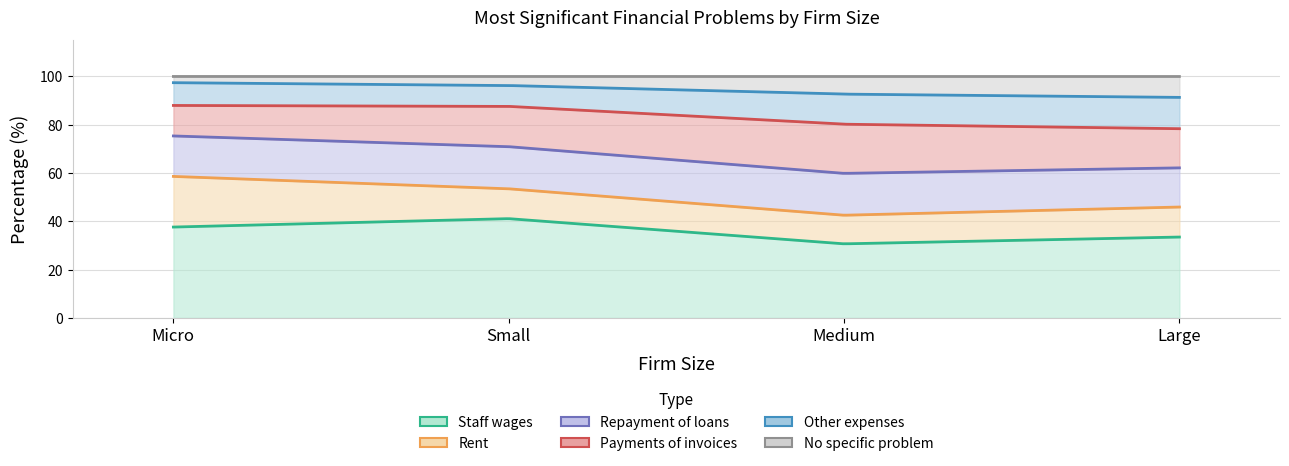

At which category is the sum across all series the highest?

Micro